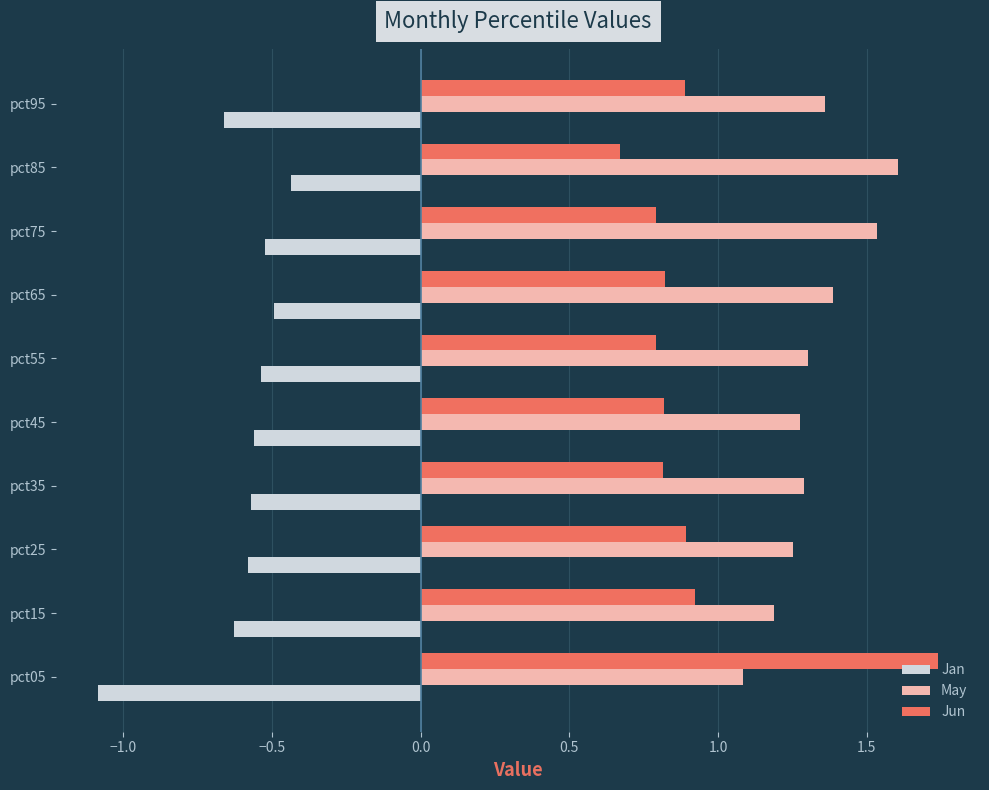

List the series in order of their overall mean, highest first.

May, Jun, Jan